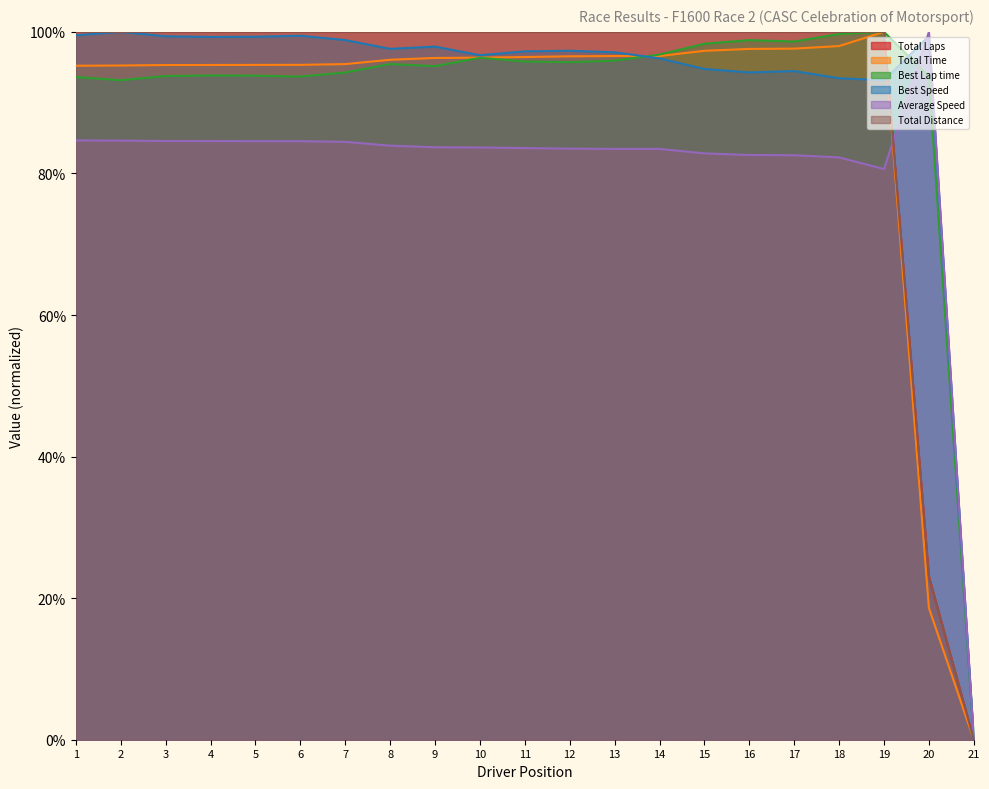

Read the Total Time value at 19.

1.0